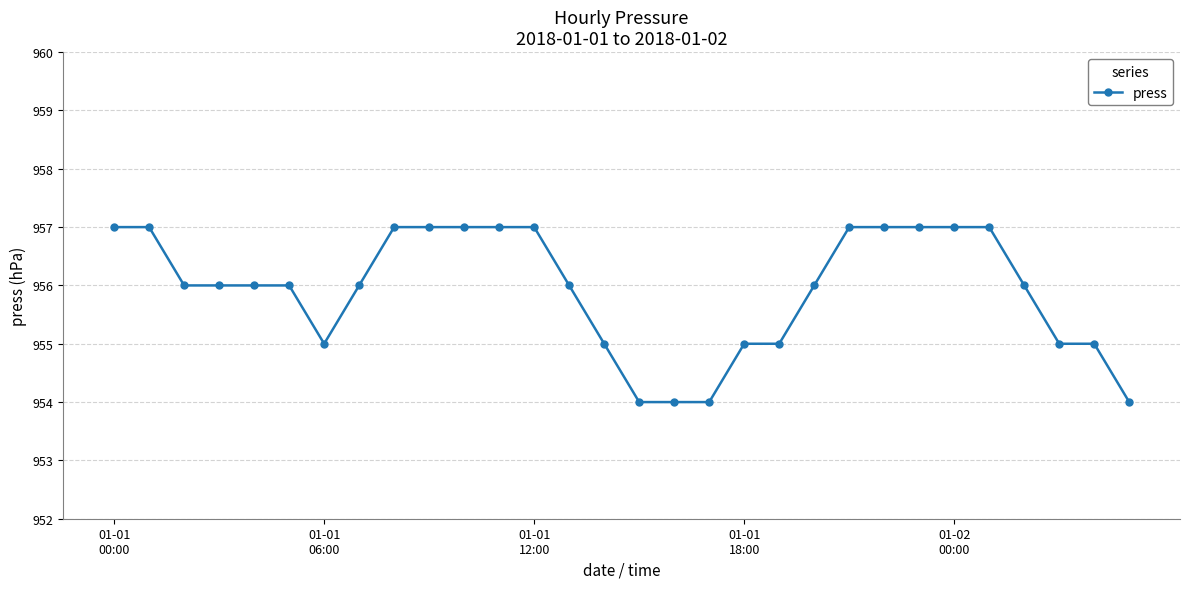

What is the value of the 20th point from the left?

955